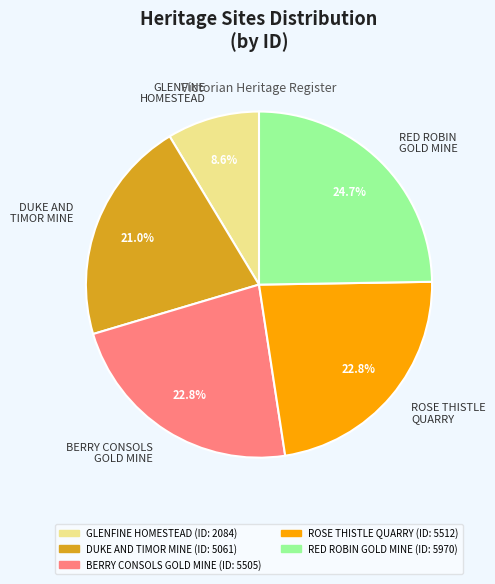

Which has a higher value, RED ROBIN GOLD MINE or BERRY CONSOLS GOLD MINE?

RED ROBIN GOLD MINE